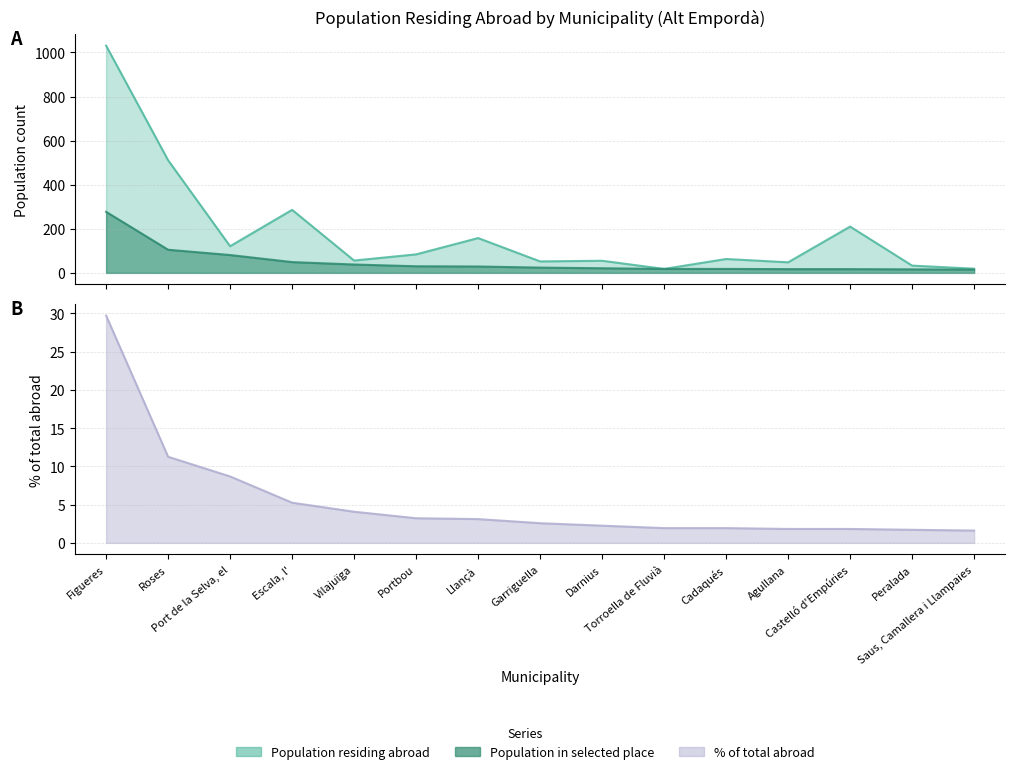

What is the difference between the second highest and second lowest values in the Population in selected place series?

89.0